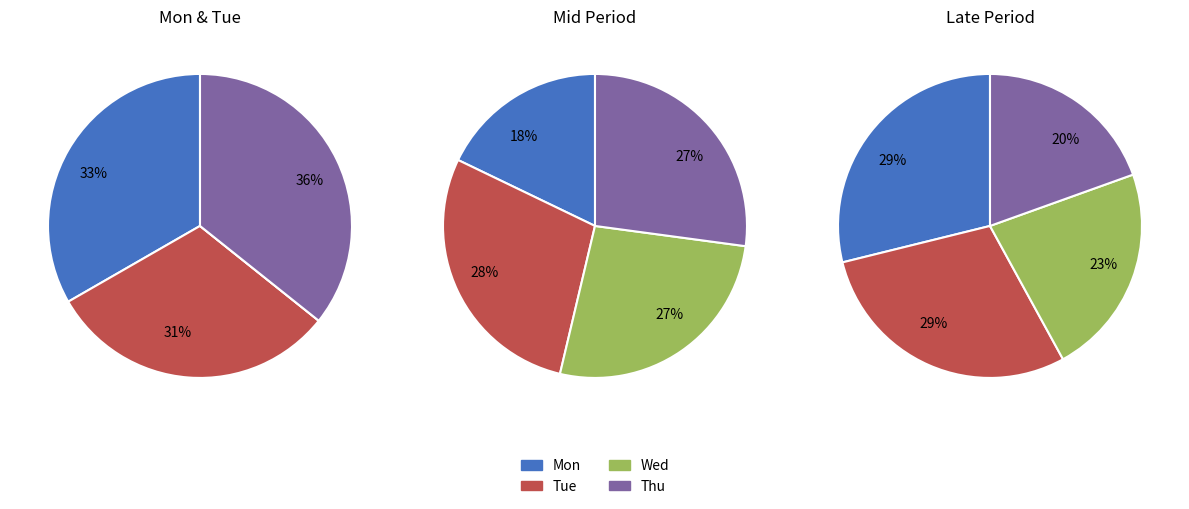

Which series changed the most between 0 and 1?

Wed